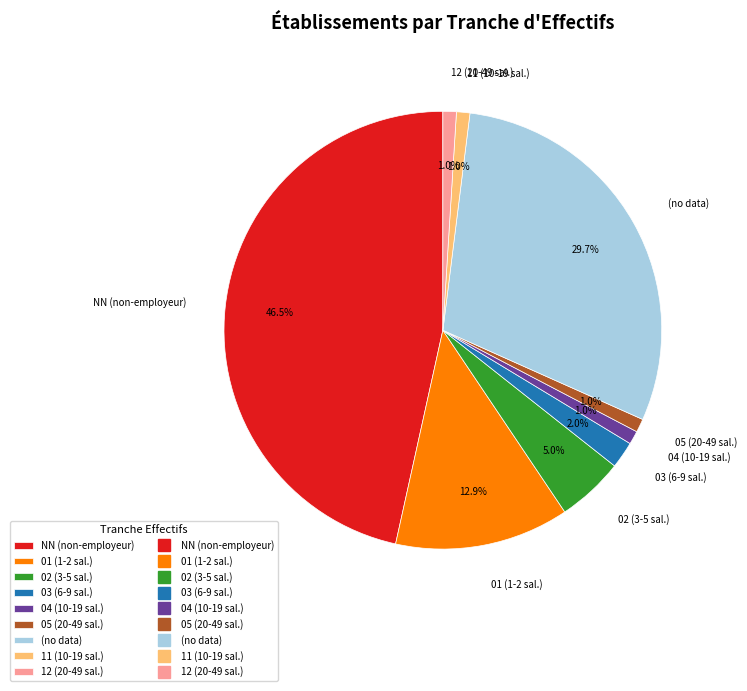

Do NN (non-employeur) and 11 (10-19 sal.) together represent more than half of the pie?

No